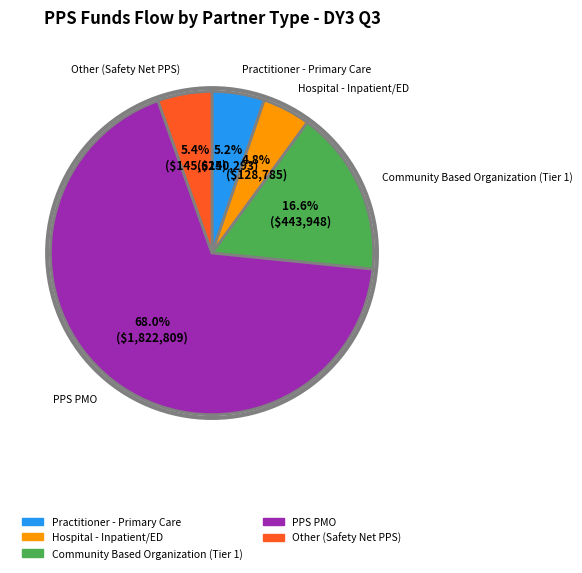

Which slice represents more than half of the pie?

PPS PMO